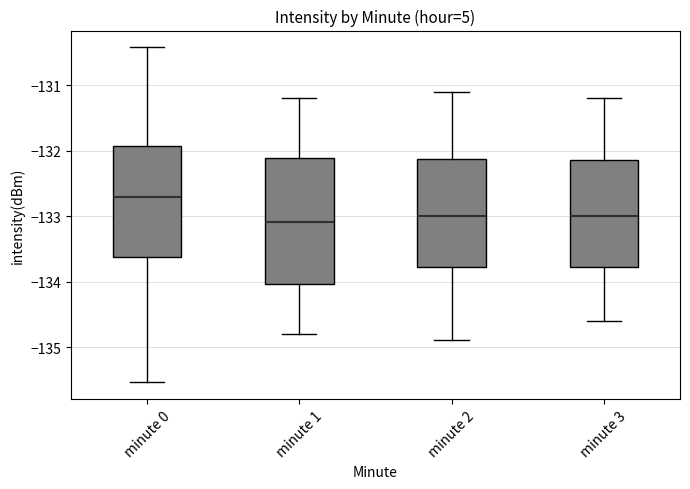

Where does the upper whisker of the box for minute 1 end on the y-axis? The values are not printed on the chart, so give them approximately, as read against the axis.

-131.2